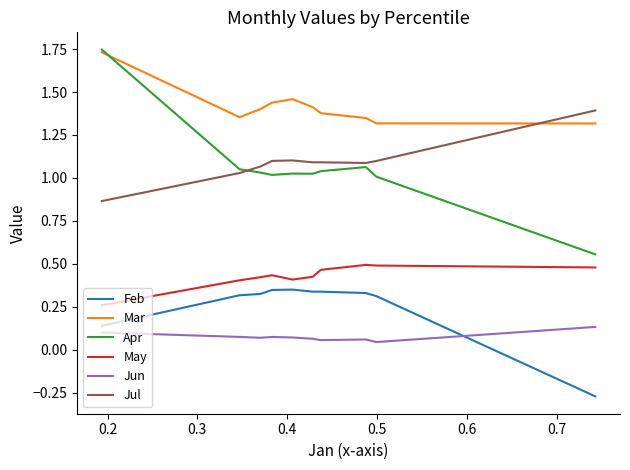

What is the sum of all Jun values?

0.8